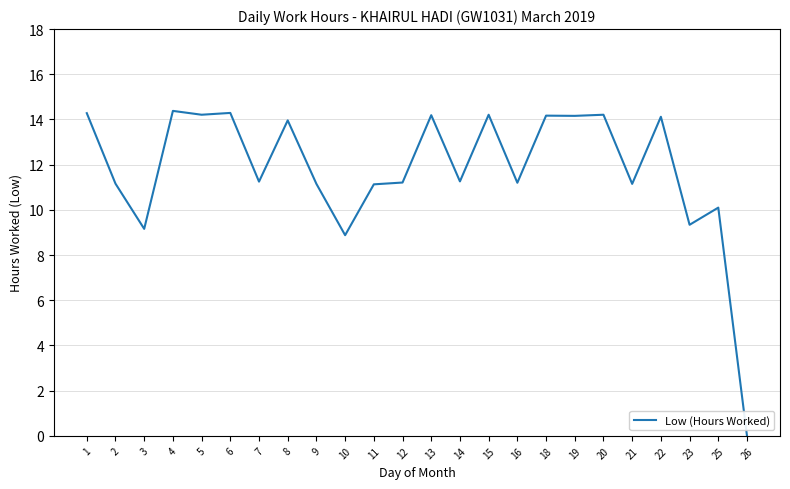

The value at 1 is 3.7. True or false?

False